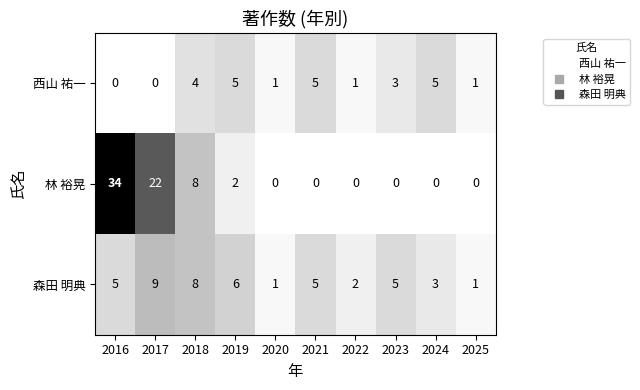

Reading left to right, what are all the values shown in this chart?

西山 祐一: 0	0	4	5	1	5	1	3	5	1
林 裕晃: 34	22	8	2	0	0	0	0	0	0
森田 明典: 5	9	8	6	1	5	2	5	3	1